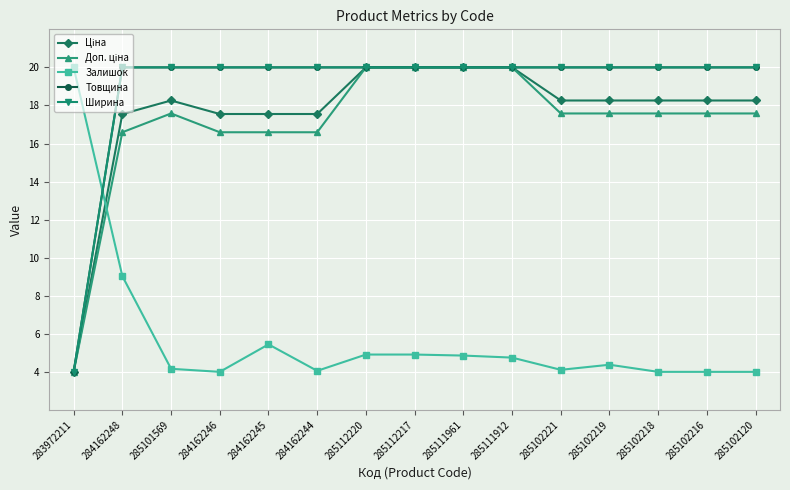

True or false: Ціна has a value of 10.7 at 284162244.

False